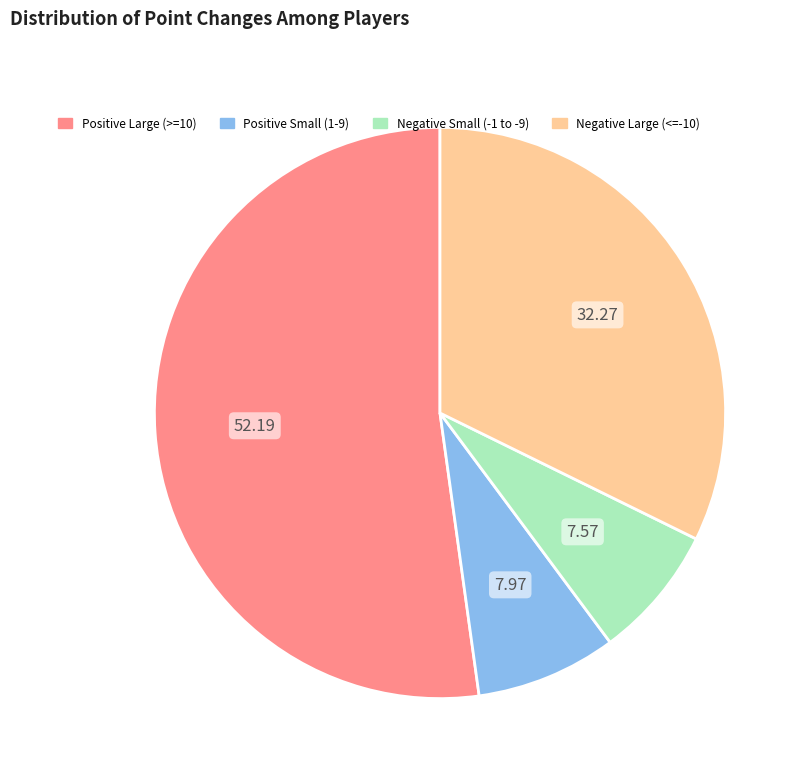

Is there a majority slice in this chart?

Yes